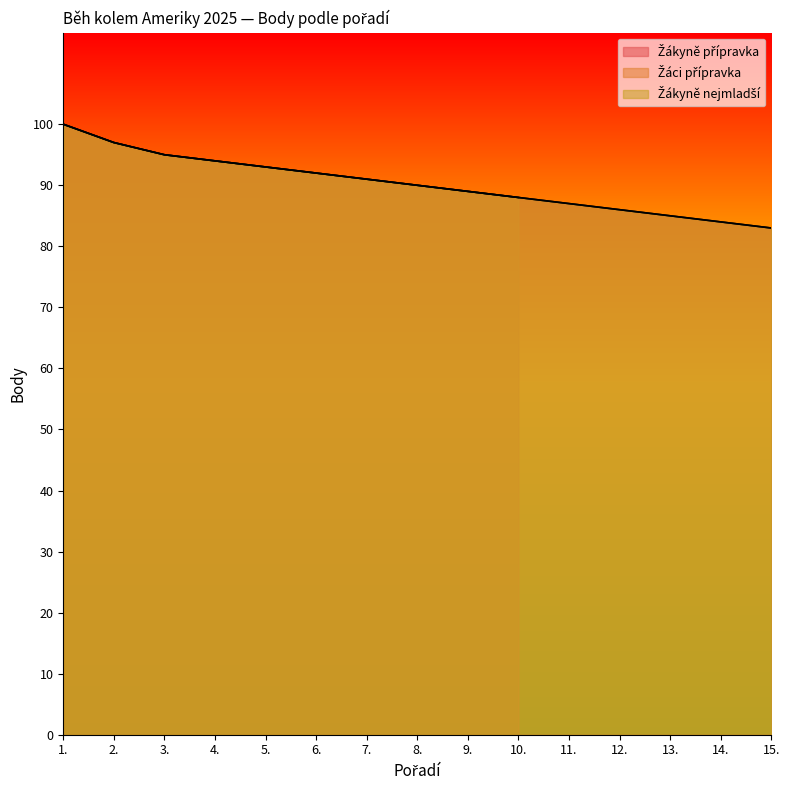

Where is Žákyně přípravka nearest to the value 91?

7.